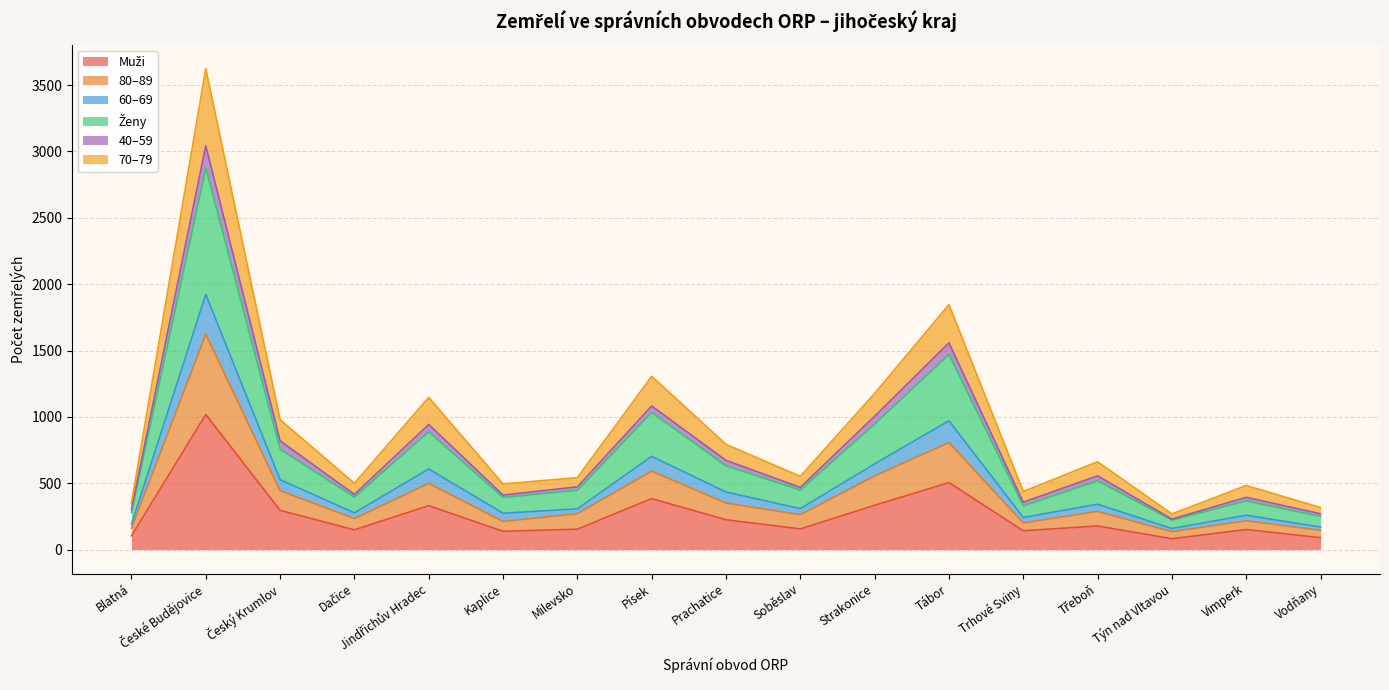

What position from the left is Blatná?

1